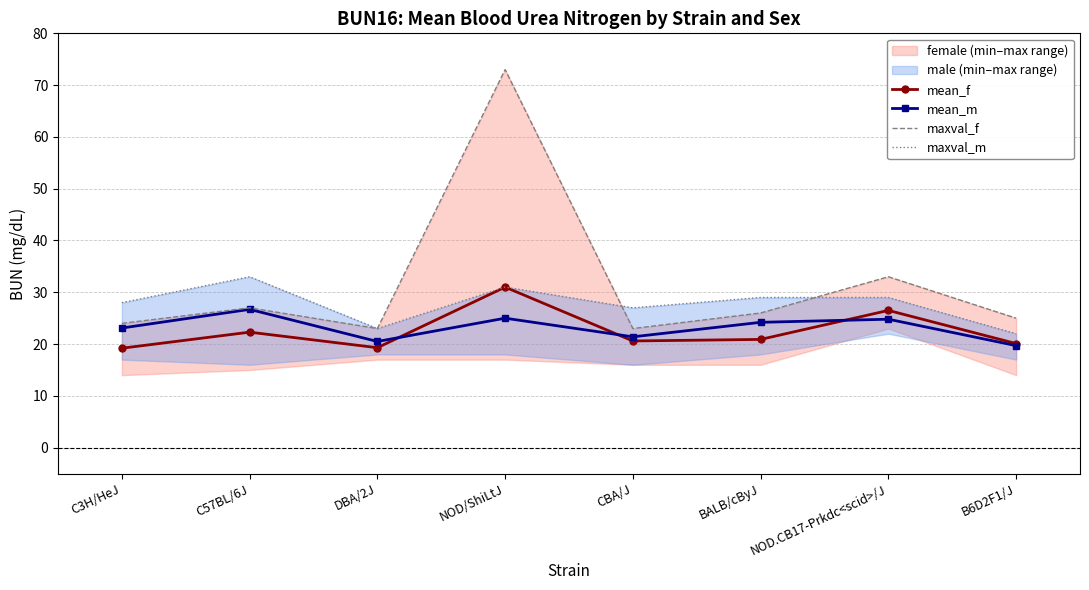

Which series has the largest total across all categories?

maxval_f